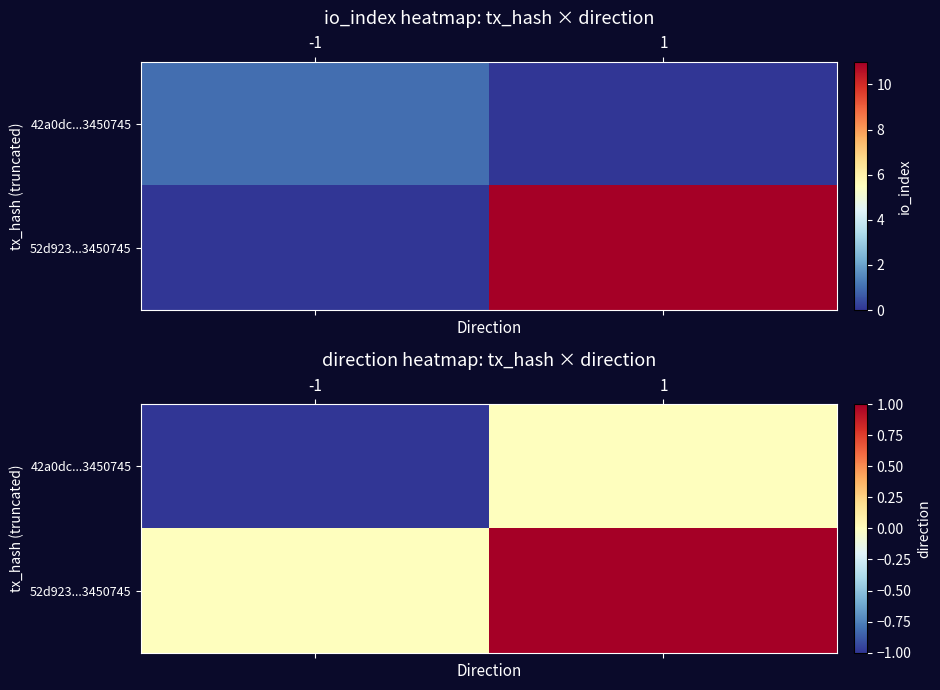

Which category has the highest value across all series?

1